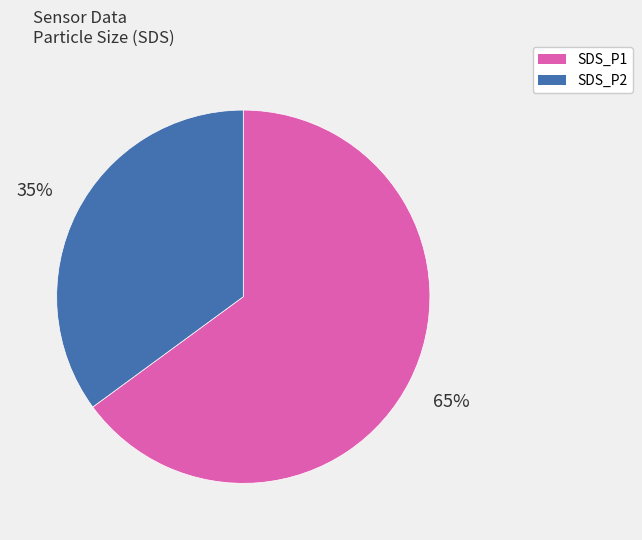

Is there a majority slice in this chart?

Yes